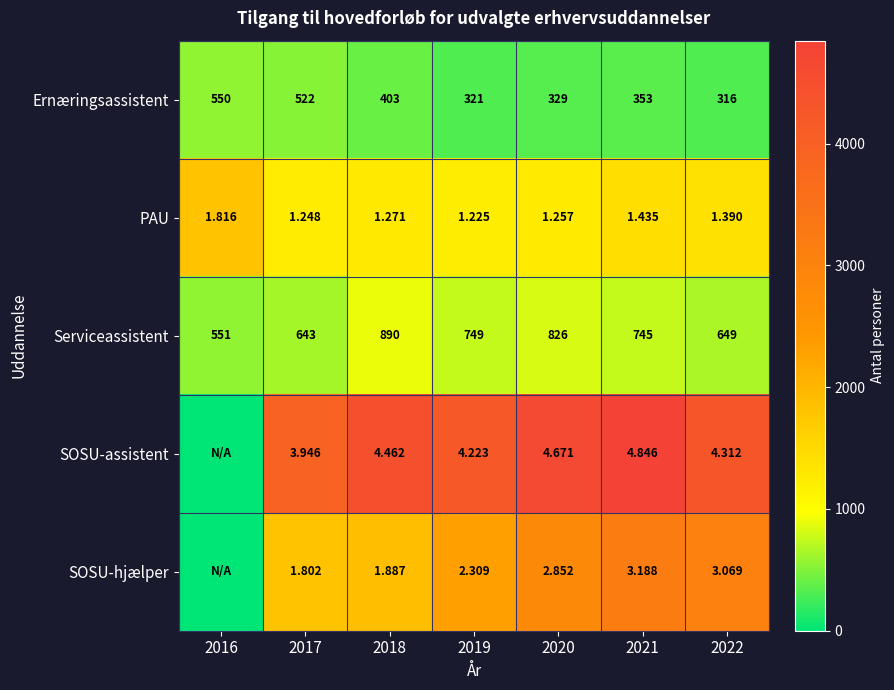

Between 2020 and 2022, which series saw the biggest shift?

SOSU-assistent